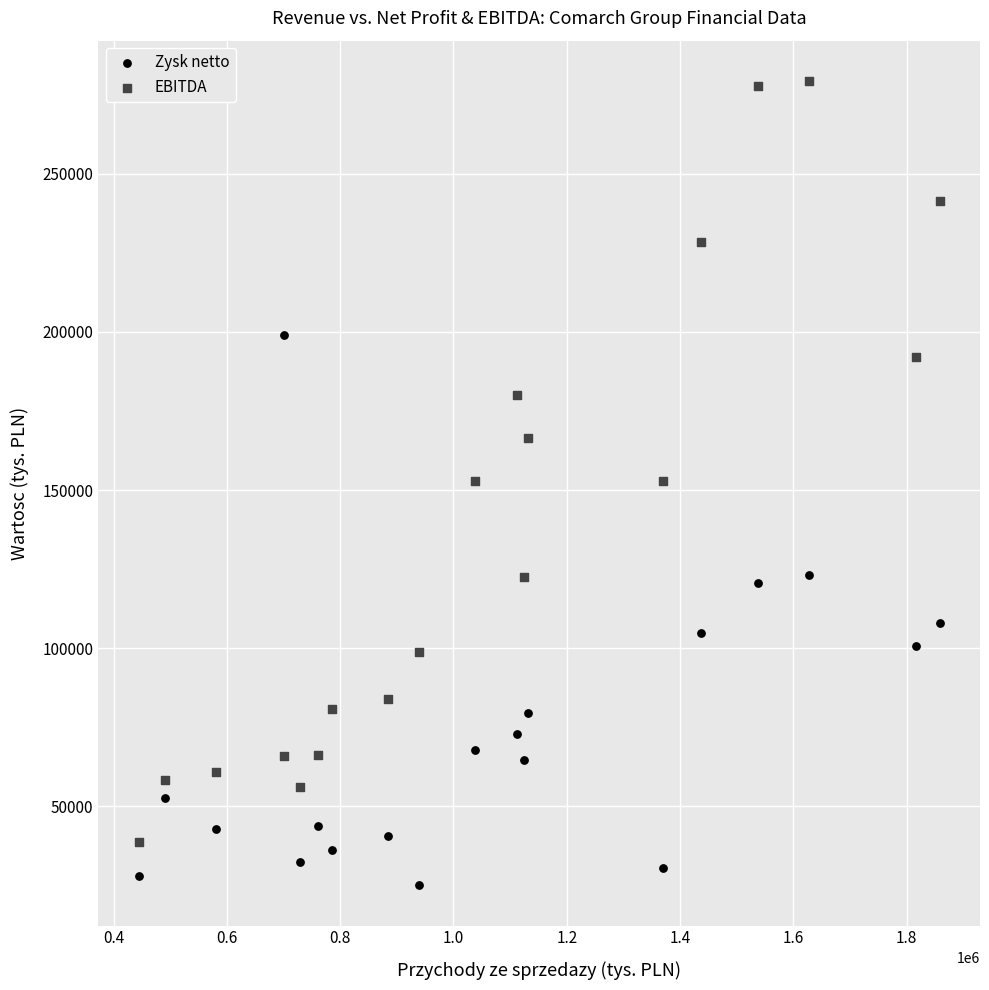

Which series contains the lowest Y value?

Zysk netto